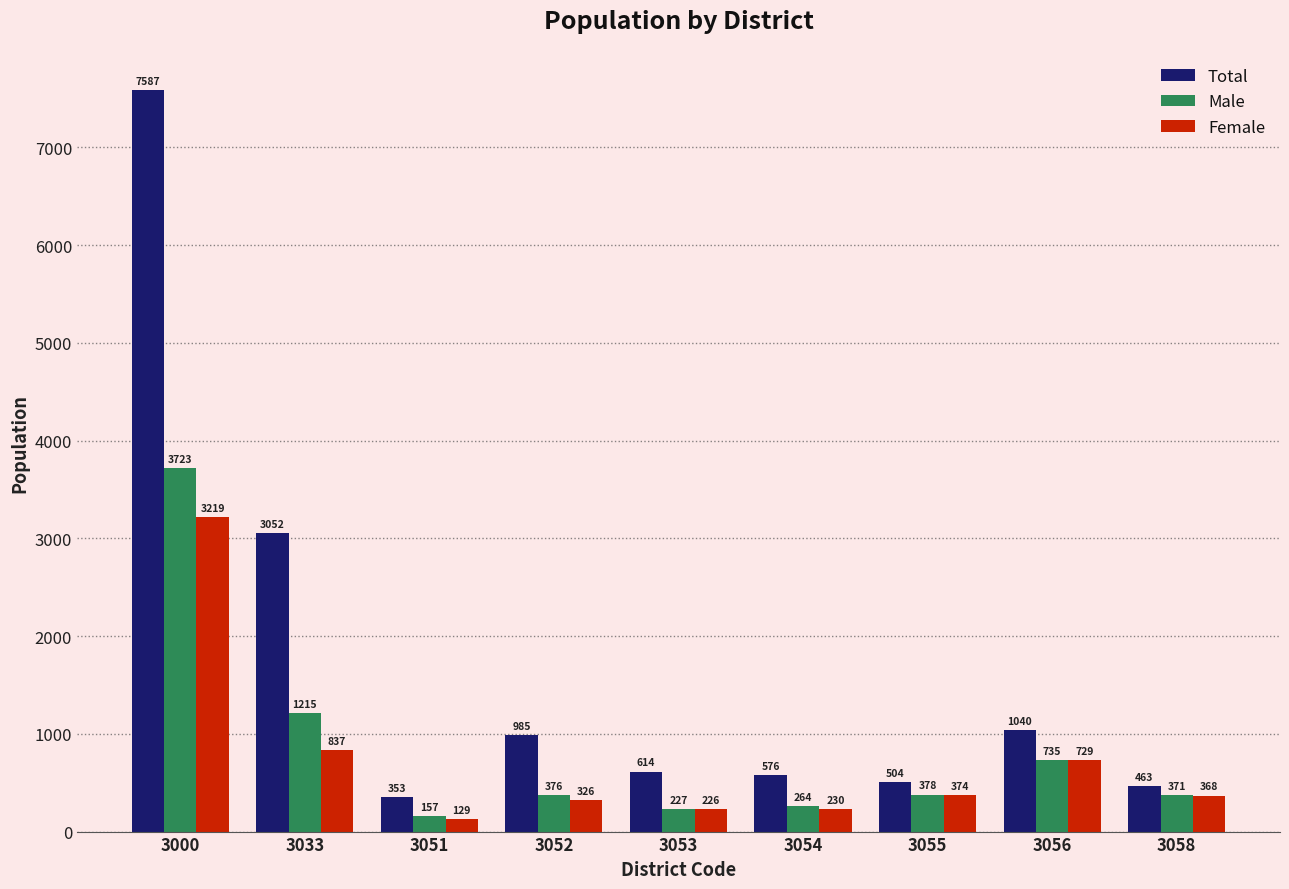

Reading right to left, list all the values displayed in this chart.

Total: 3058=463	3056=1040	3055=504	3054=576	3053=614	3052=985	3051=353	3033=3052	3000=7587
Male: 3058=371	3056=735	3055=378	3054=264	3053=227	3052=376	3051=157	3033=1215	3000=3723
Female: 3058=368	3056=729	3055=374	3054=230	3053=226	3052=326	3051=129	3033=837	3000=3219